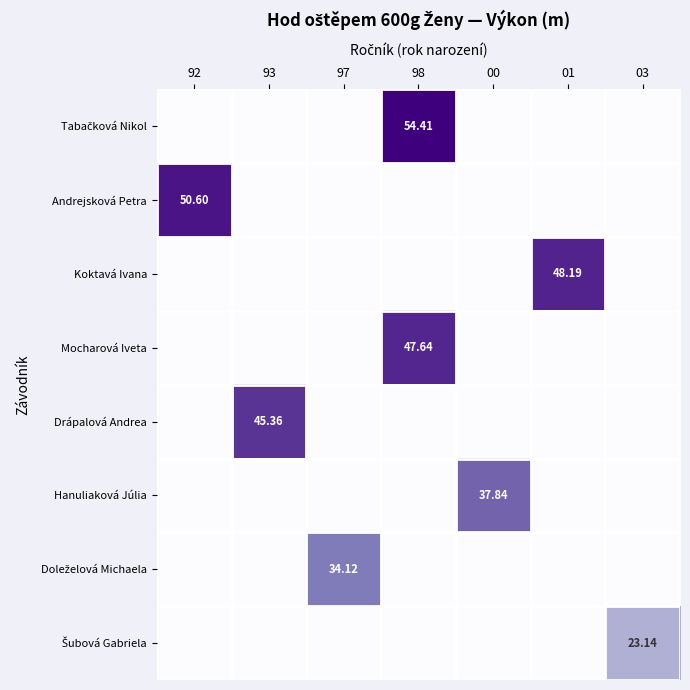

How many values in the Andrejsková Petra series exceed 0?

1